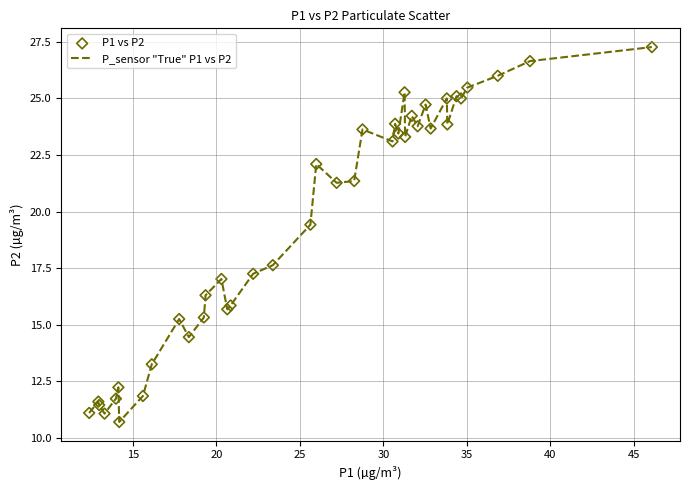

What is the greatest value displayed?

27.3